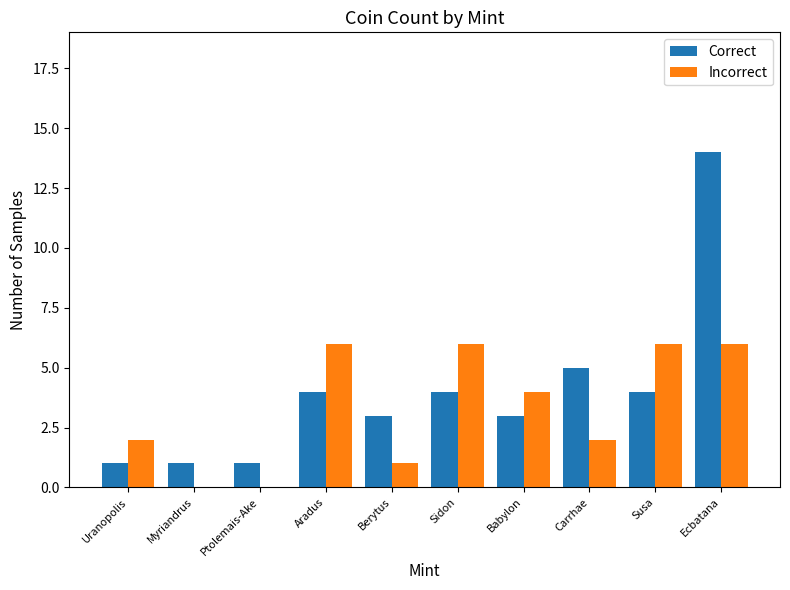

What are all the series names shown in the legend?

Correct, Incorrect